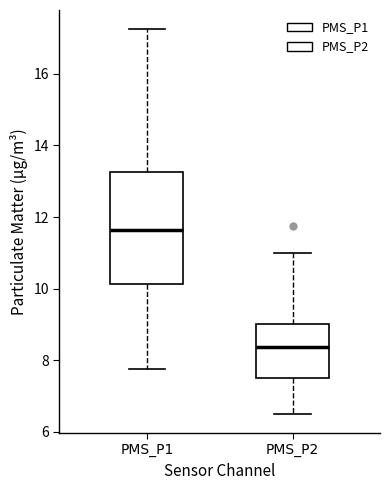

Where does the upper whisker of the box for PMS_P2 end on the y-axis? The values are not printed on the chart, so give them approximately, as read against the axis.

11.0